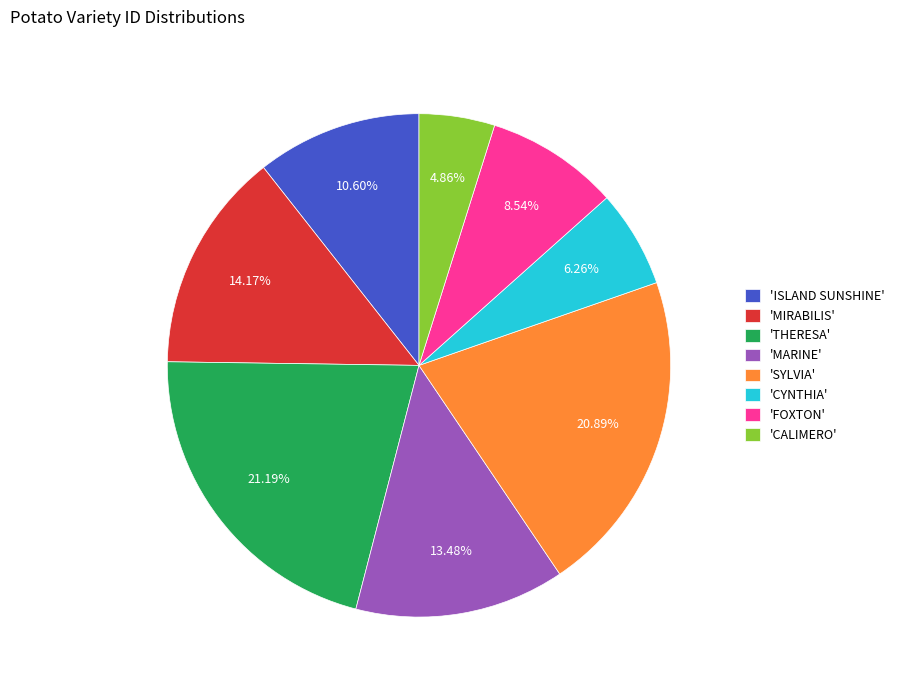

Does 'CYNTHIA' represent more than half of the total?

No